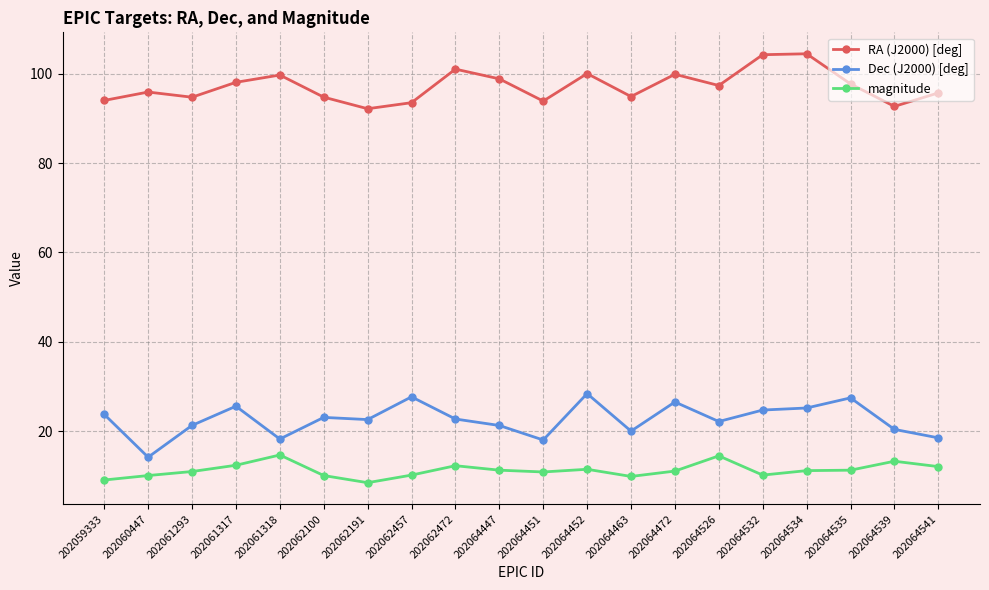

Rank the series by their maximum value, from highest to lowest.

RA (J2000) [deg], Dec (J2000) [deg], magnitude